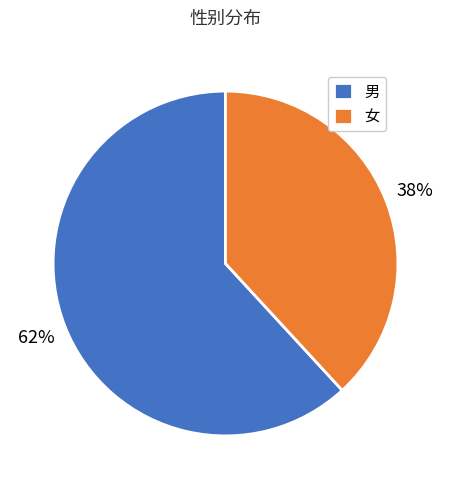

Rank the categories by value from lowest to highest.

女, 男